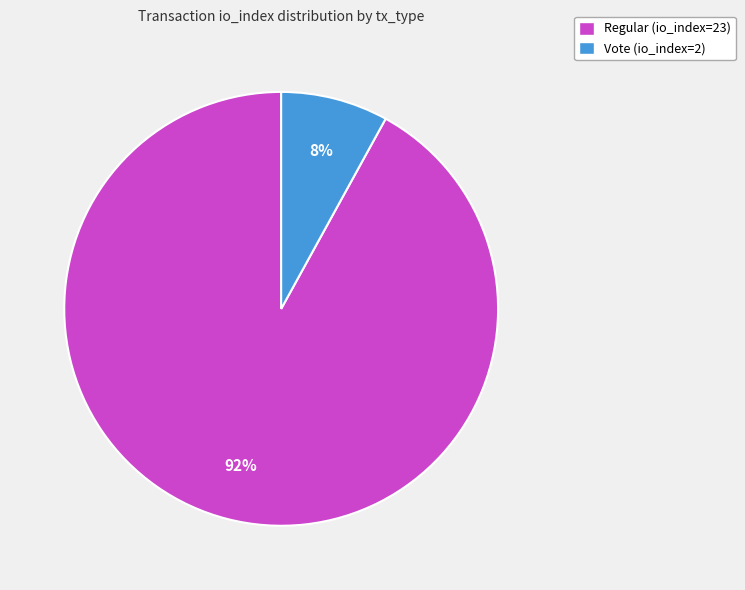

Rank the categories by value from lowest to highest.

Vote (io_index=2), Regular (io_index=23)